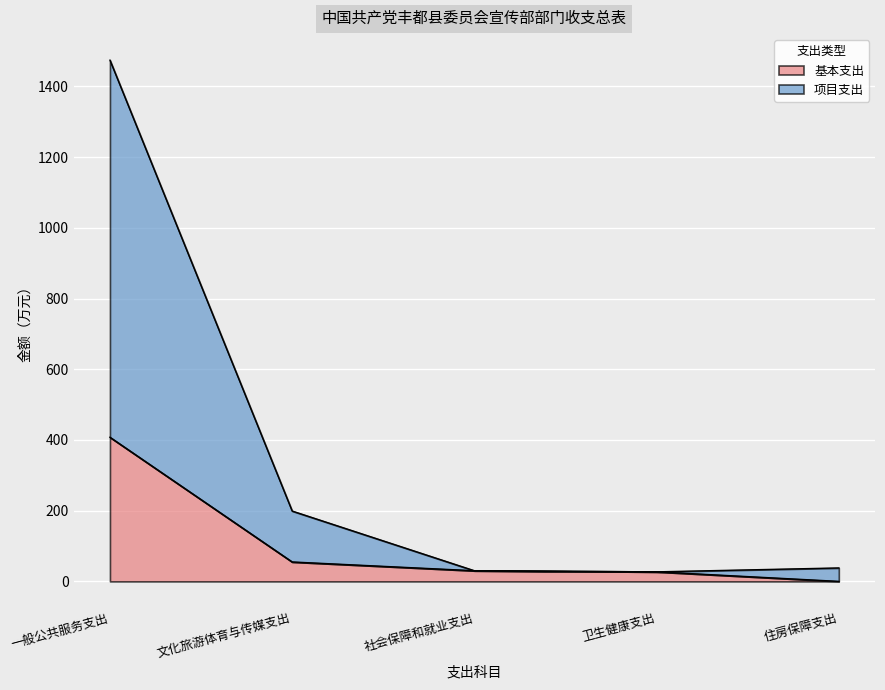

Between 一般公共服务支出 and 住房保障支出, which is larger?

一般公共服务支出